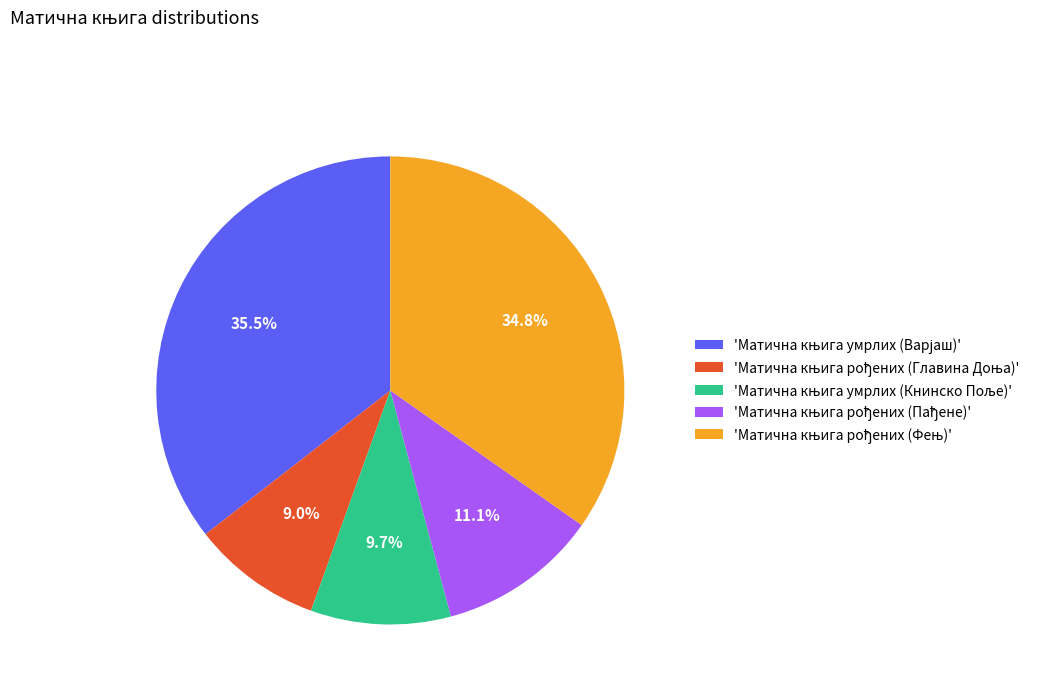

Does any single category account for the majority?

No